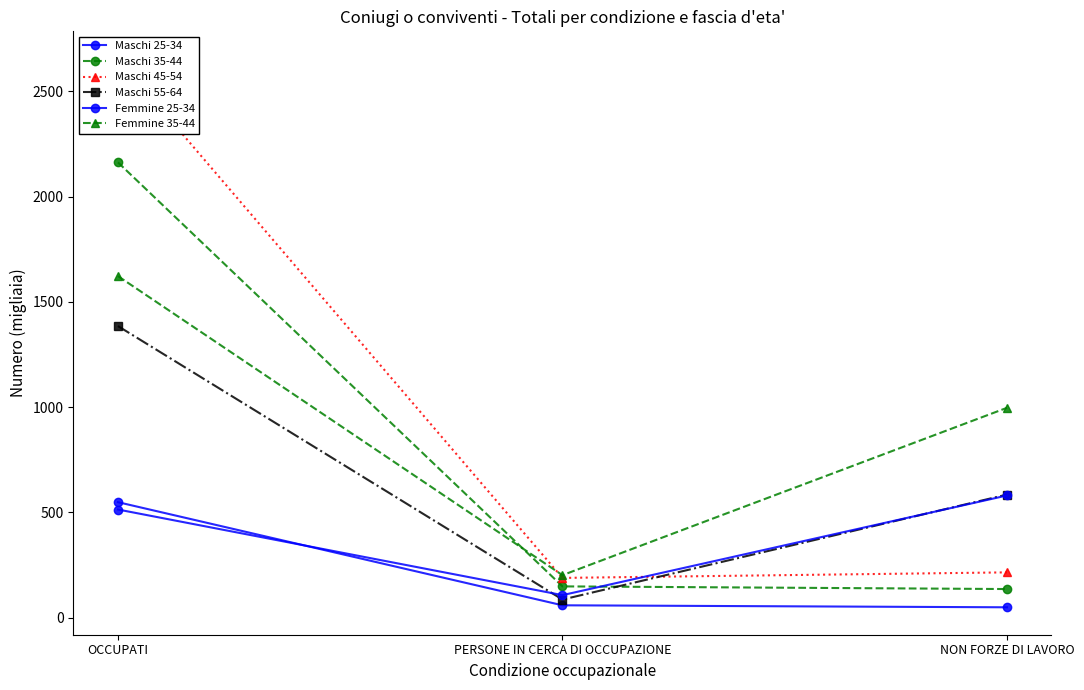

What is the label of the 1st point from the right?

NON FORZE DI LAVORO